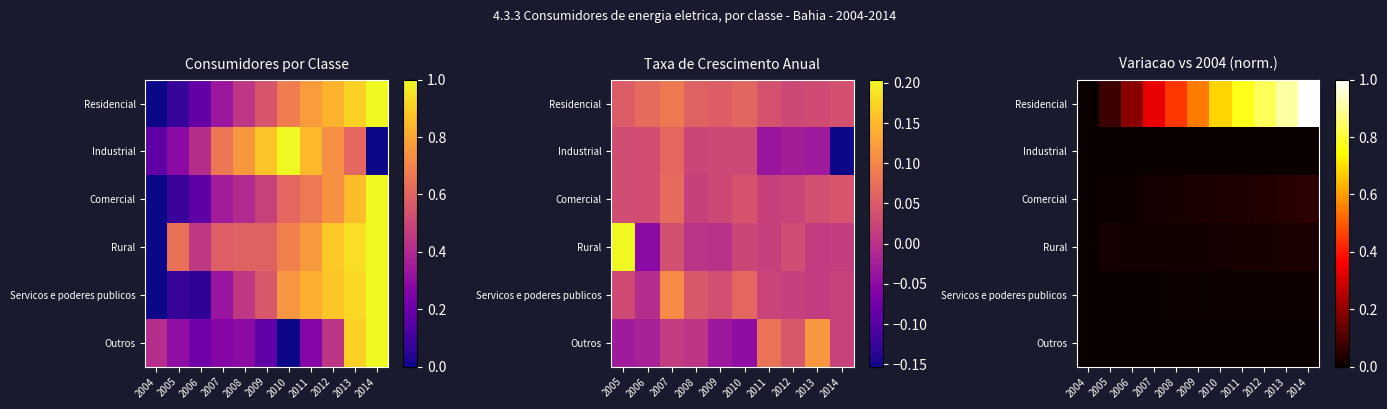

Count the number of categories in the chart.

11